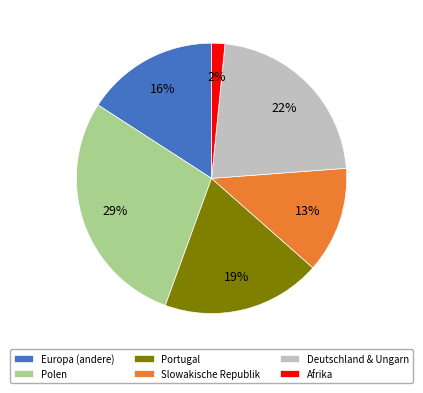

Rank the categories by value from highest to lowest.

Polen, Deutschland & Ungarn, Portugal, Europa (andere), Slowakische Republik, Afrika